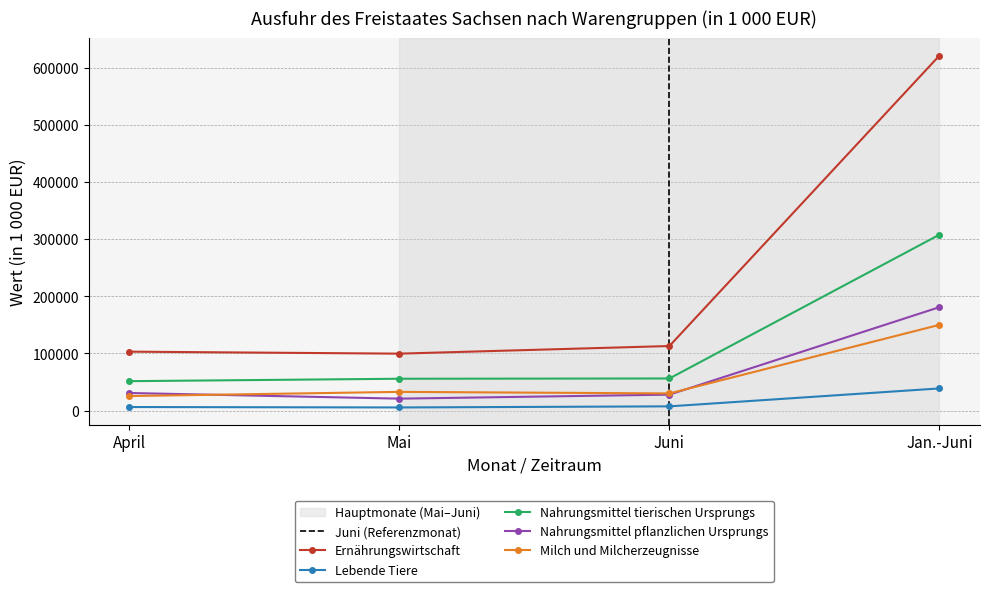

Is the value of Nahrungsmittel tierischen Ursprungs at Juni greater than the value of Lebende Tiere at Jan.-Juni?

Yes